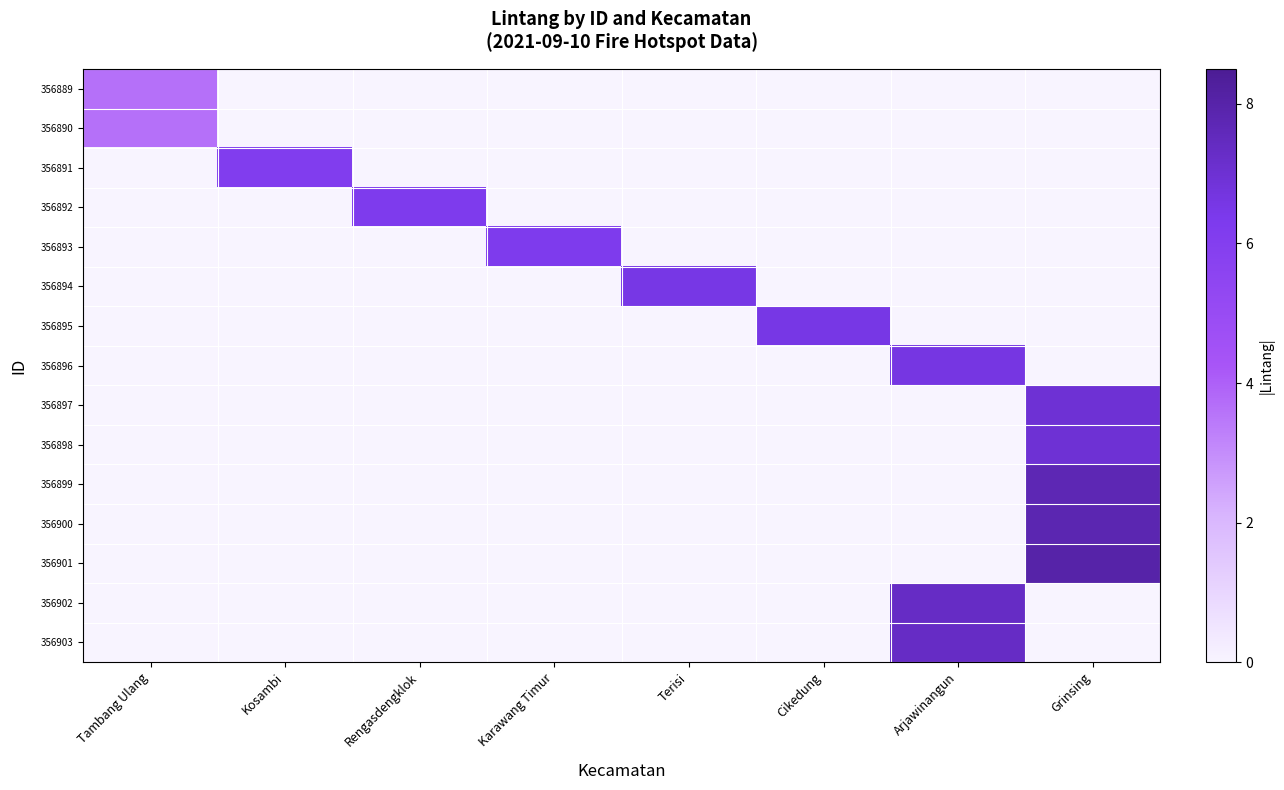

What is the total value across all series at Karawang Timur?

6.3